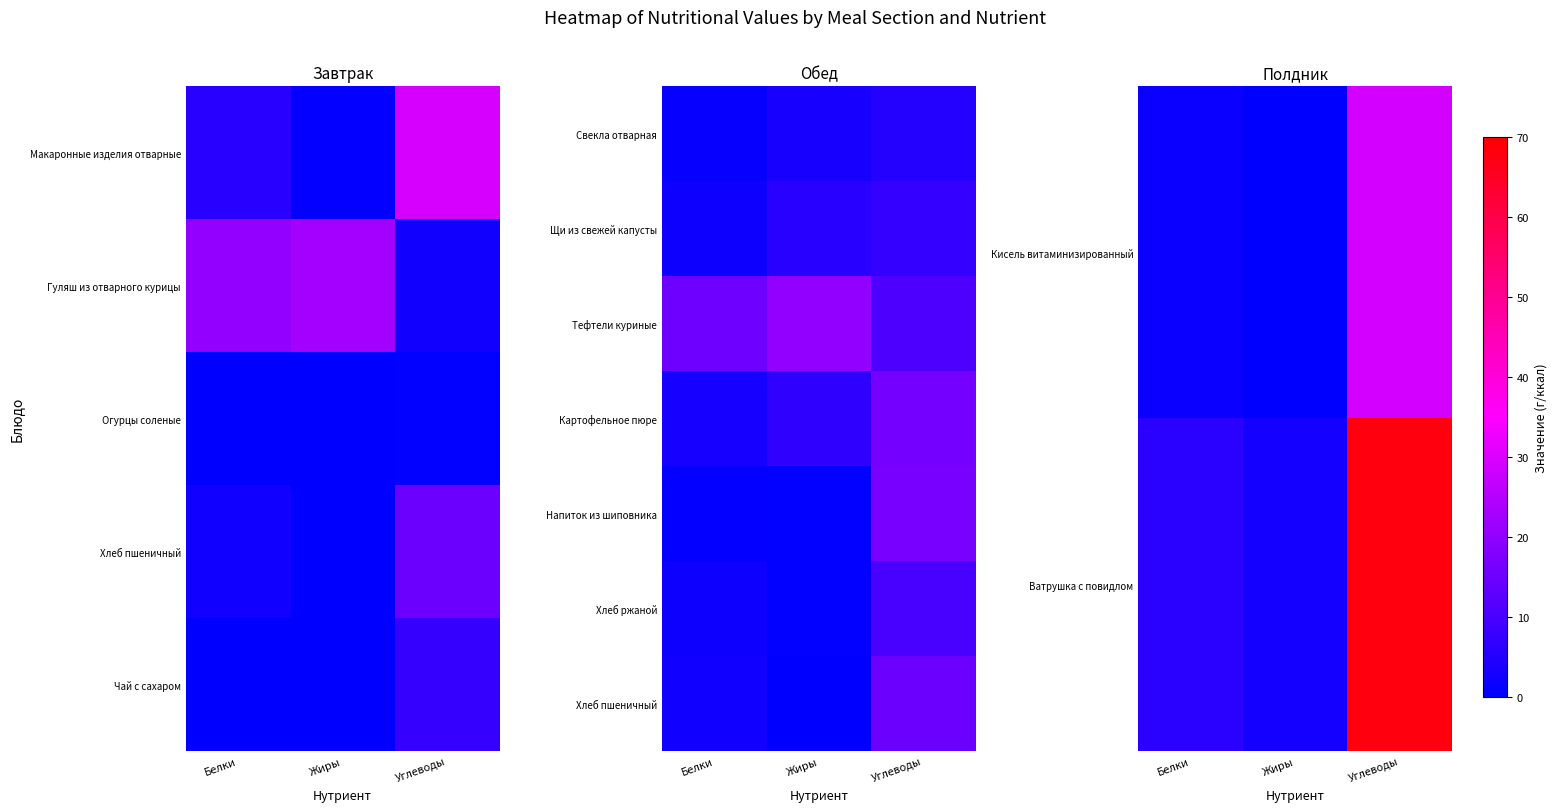

What is the total value across all series at Белки?

30.9